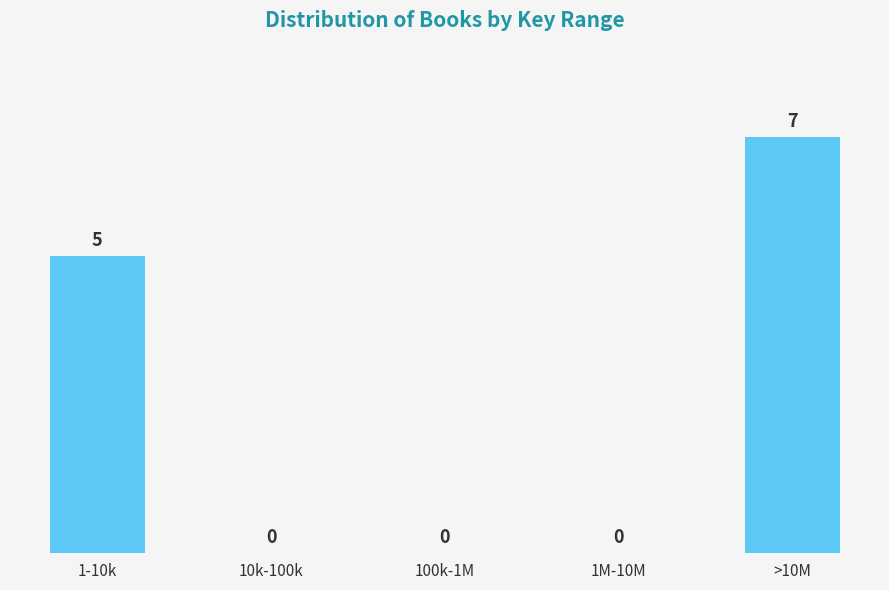

The value at >10M is 7. True or false?

True